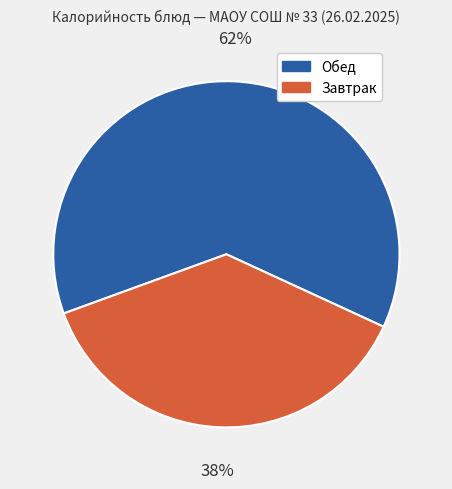

Is there a majority slice in this chart?

Yes